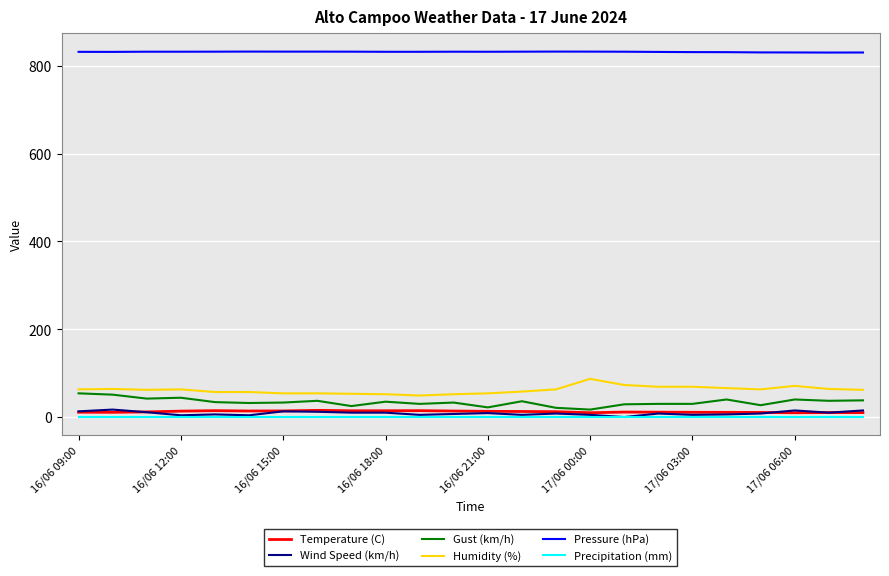

Which series has the largest total across all categories?

Pressure (hPa)